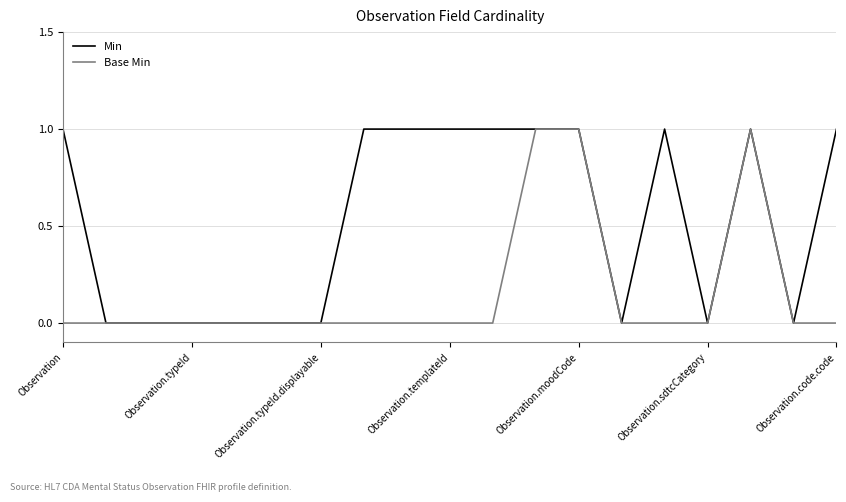

List the series in order of their overall mean, highest first.

Min, Base Min